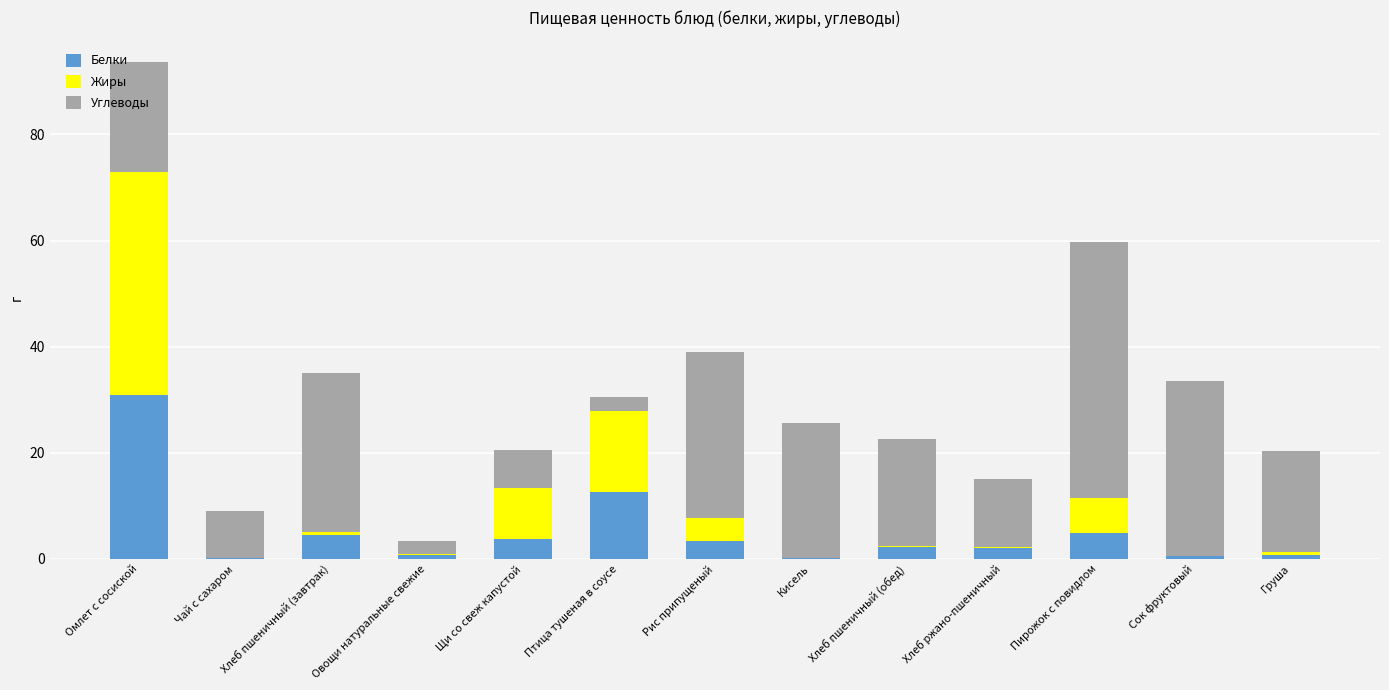

What is the highest value of the Белки series?

30.9